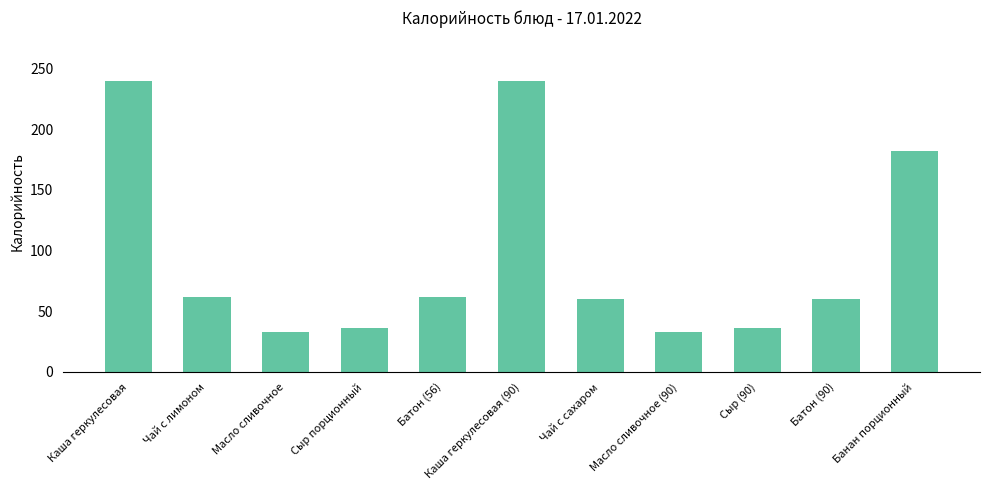

Does the chart contain any negative values?

No